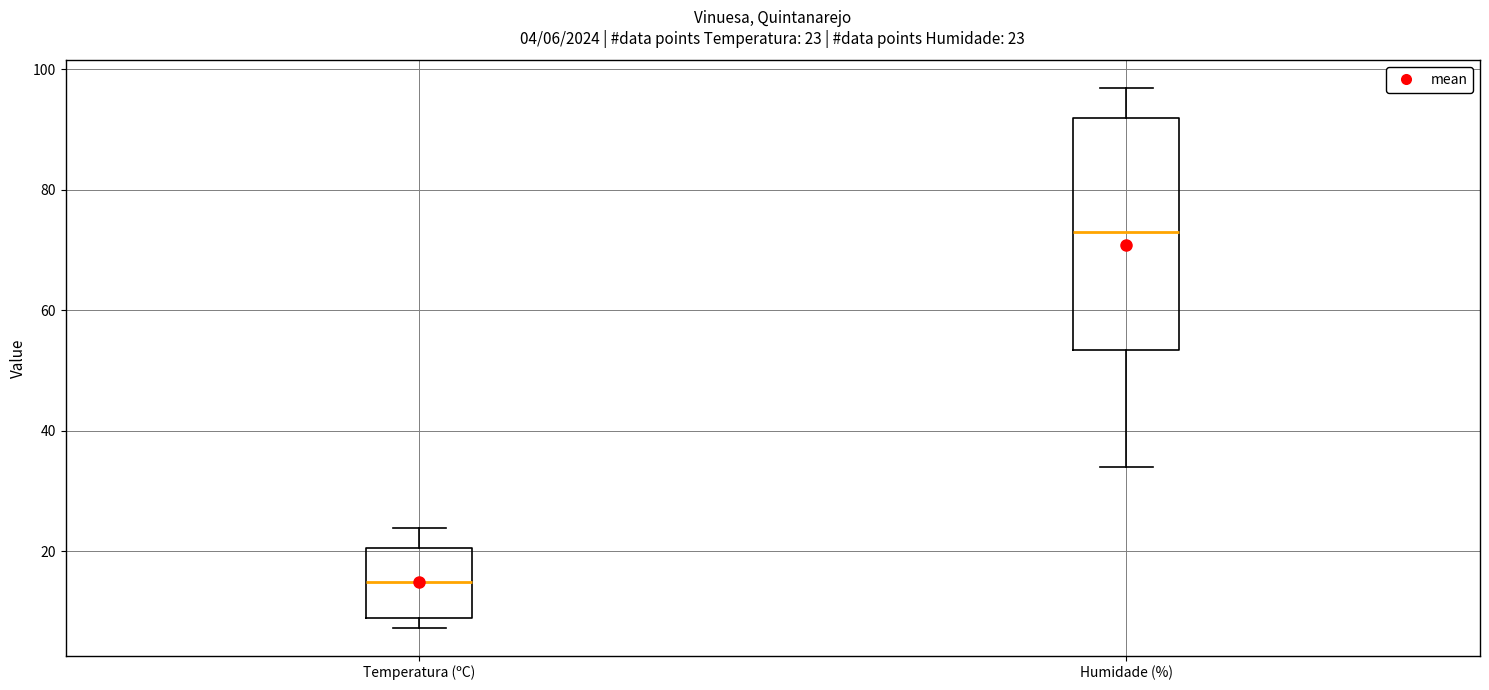

Which box has the lowest median line?

Temperatura (ºC)